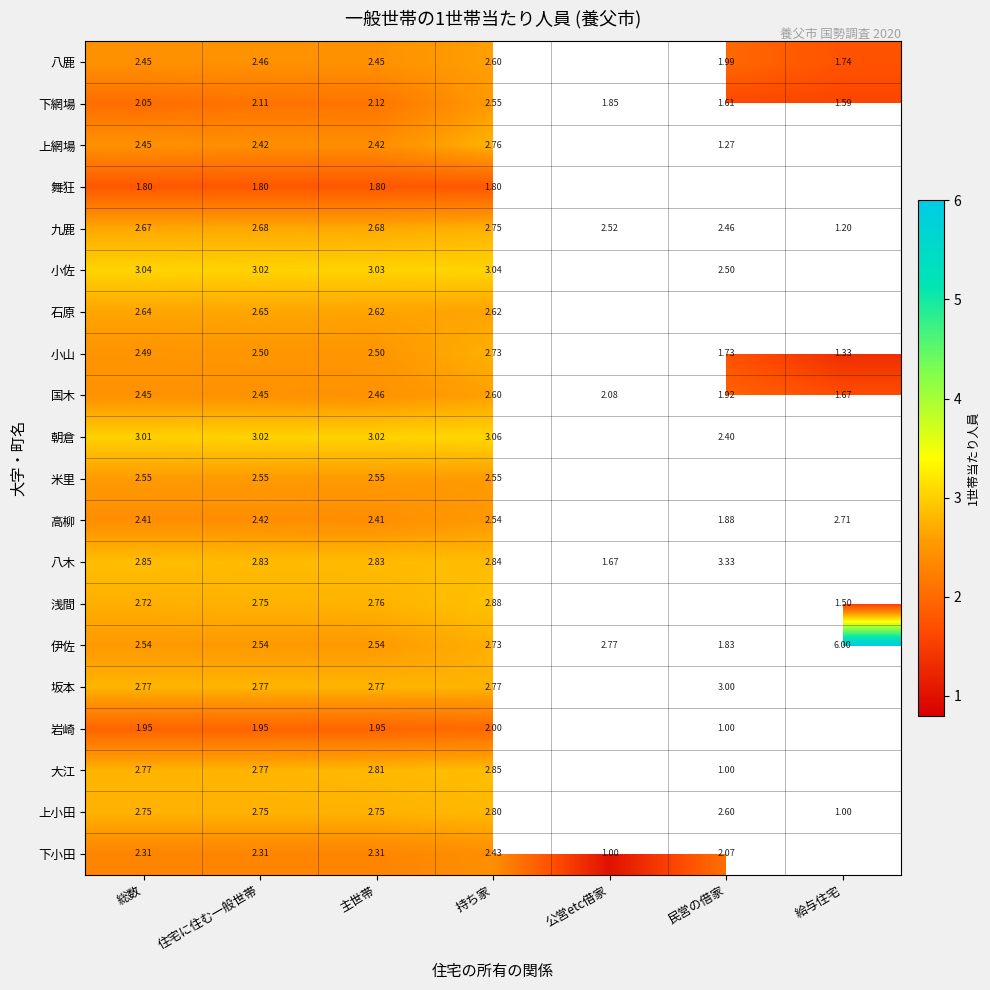

Is the value of 下小田 at 公営etc借家 greater than the value of 小佐 at 総数?

No